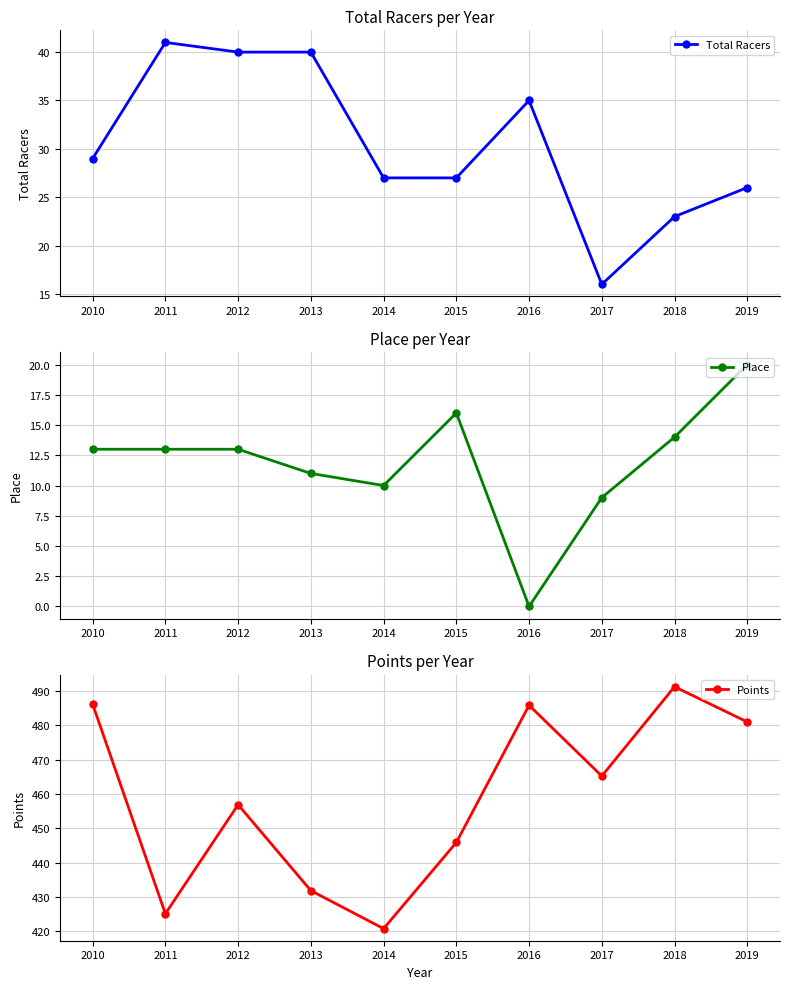

Which category has the lowest value across all series?

2016